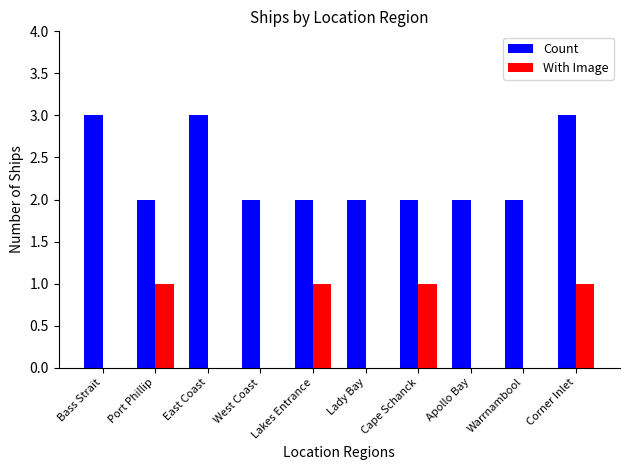

Reading left to right, extract all data points from this chart.

Count: Bass Strait=3	Port Phillip=2	East Coast=3	West Coast=2	Lakes Entrance=2	Lady Bay=2	Cape Schanck=2	Apollo Bay=2	Warrnambool=2	Corner Inlet=3
With Image: Bass Strait=0	Port Phillip=1	East Coast=0	West Coast=0	Lakes Entrance=1	Lady Bay=0	Cape Schanck=1	Apollo Bay=0	Warrnambool=0	Corner Inlet=1